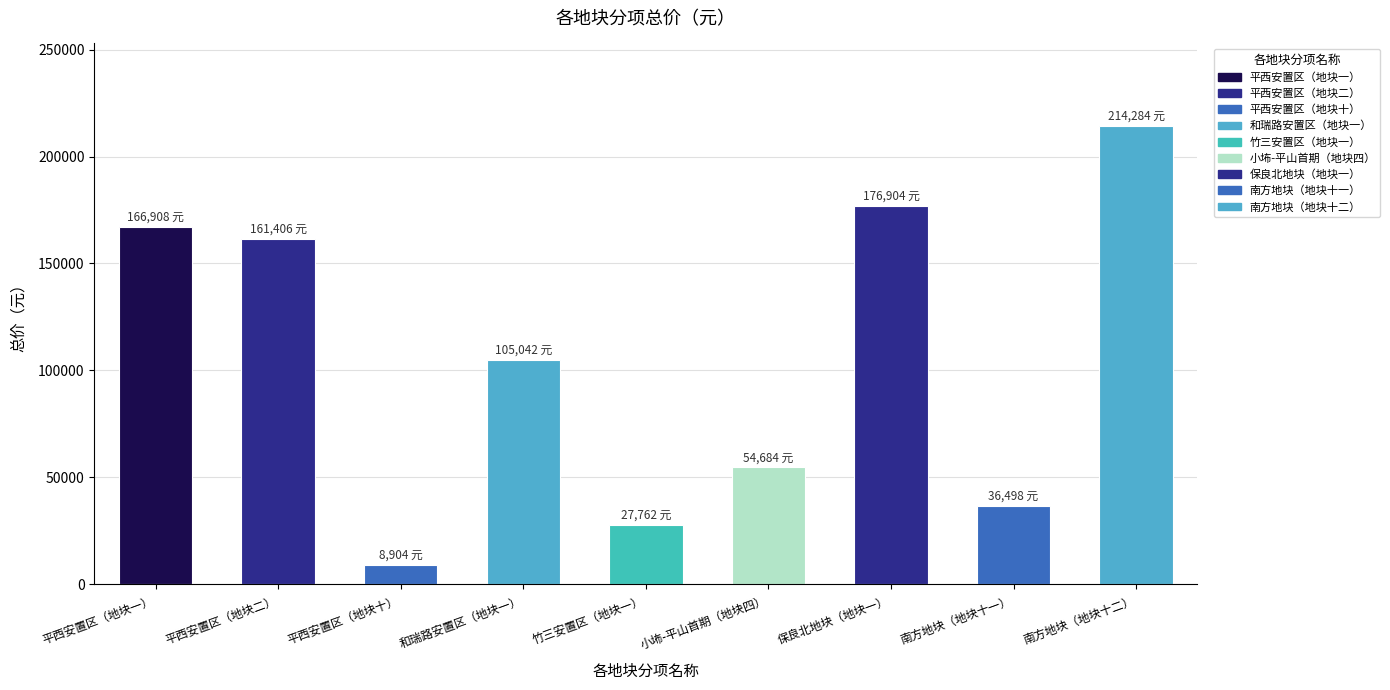

Reading left to right, extract all data points from this chart.

166908	161406	8904	105042	27762	54684	176904	36498	214284